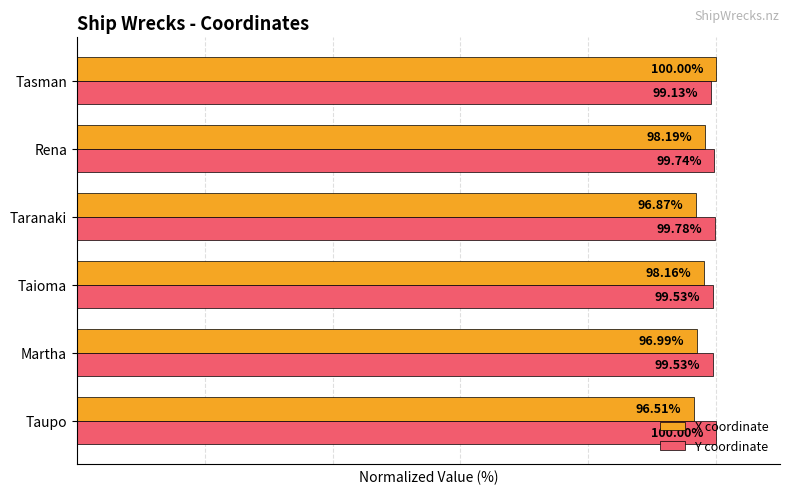

Where is Y coordinate nearest to the value 99?

Tasman